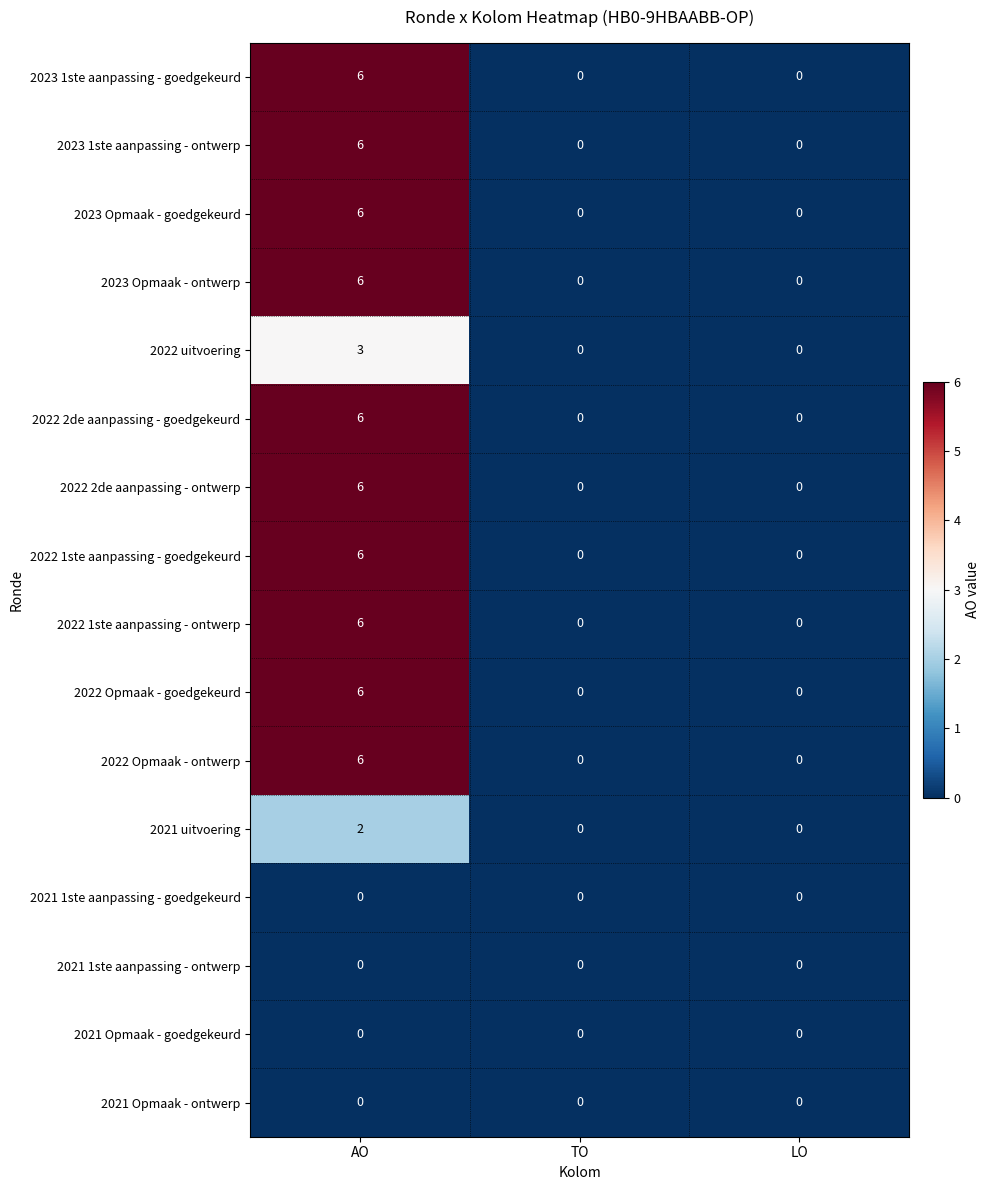

At which category is the sum across all series the highest?

AO